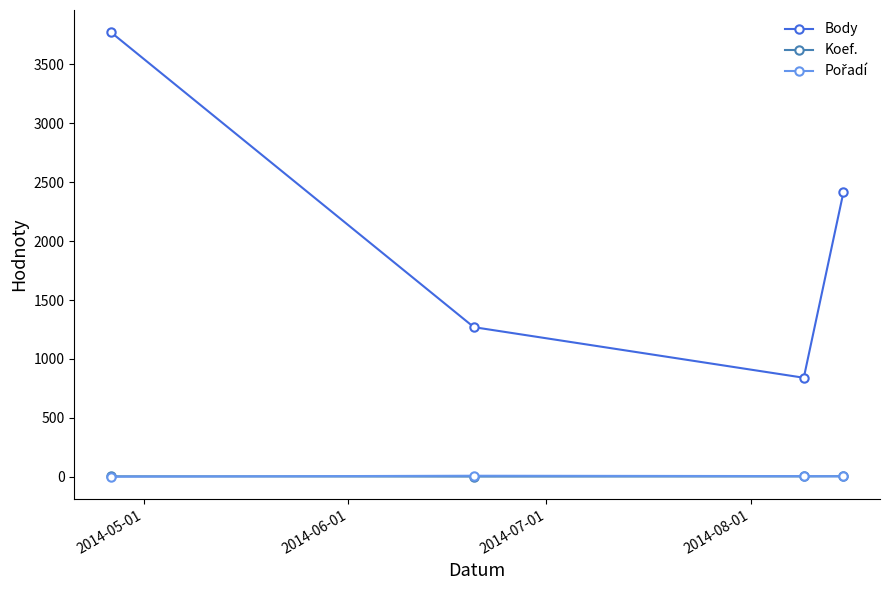

True or false: Koef. has more than 2 points higher than both neighbors.

False